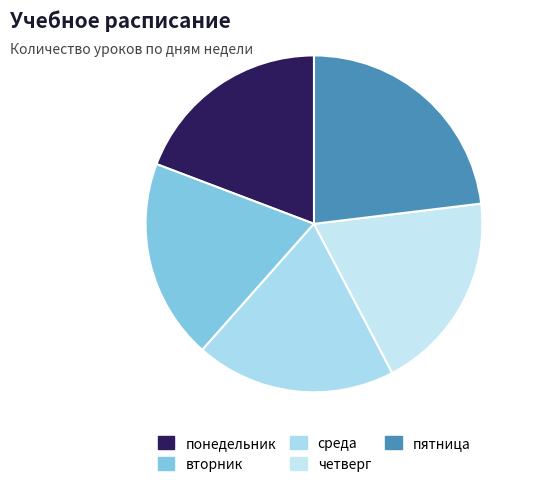

Rank the categories by value from highest to lowest.

пятница, понедельник, вторник, среда, четверг